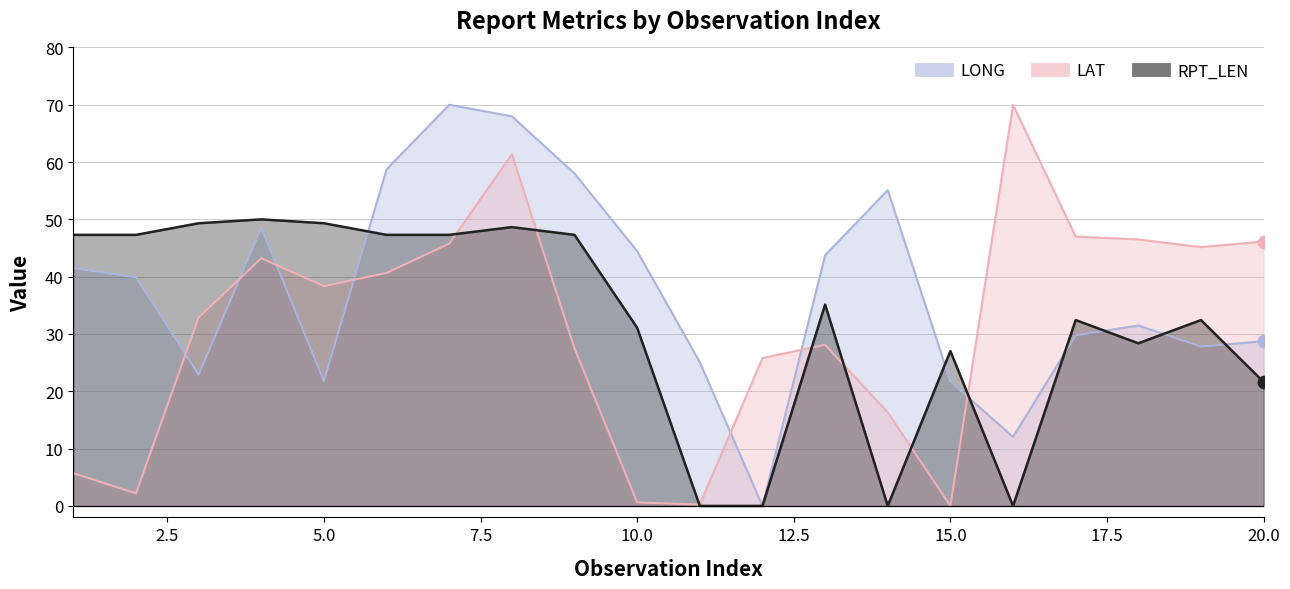

Is the value of RPT_LEN at 3 greater than the value of LONG at 3?

Yes